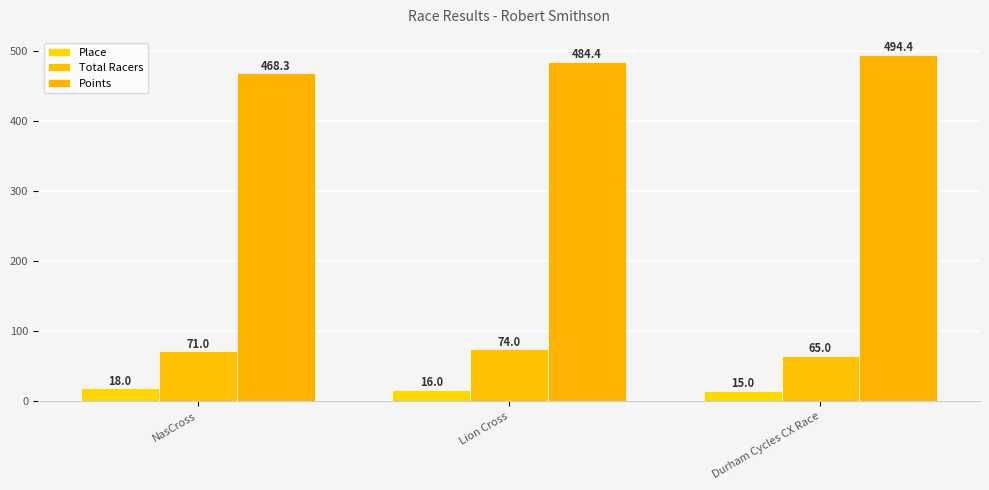

Reading left to right, list all the values displayed in this chart.

Place: NasCross=18.0	Lion Cross=16.0	Durham Cycles CX Race=15.0
Total Racers: NasCross=71.0	Lion Cross=74.0	Durham Cycles CX Race=65.0
Points: NasCross=468.3	Lion Cross=484.4	Durham Cycles CX Race=494.4